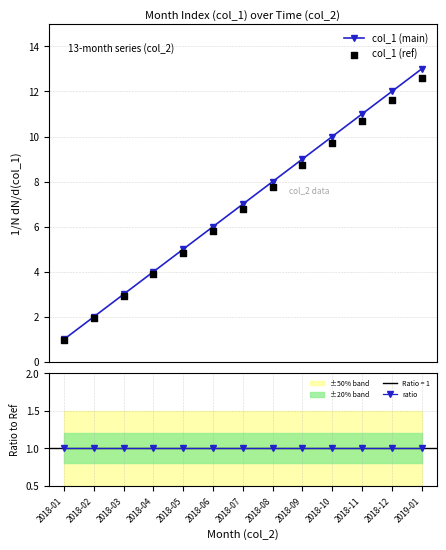

Which series contains the lowest Y value?

col_1 (ref)